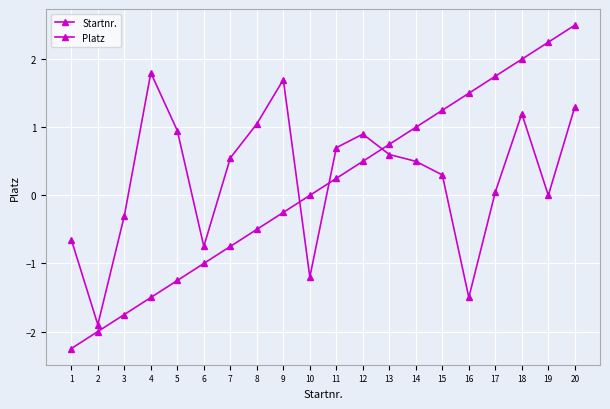

Rank the series at 7 from lowest to highest value.

Startnr., Platz